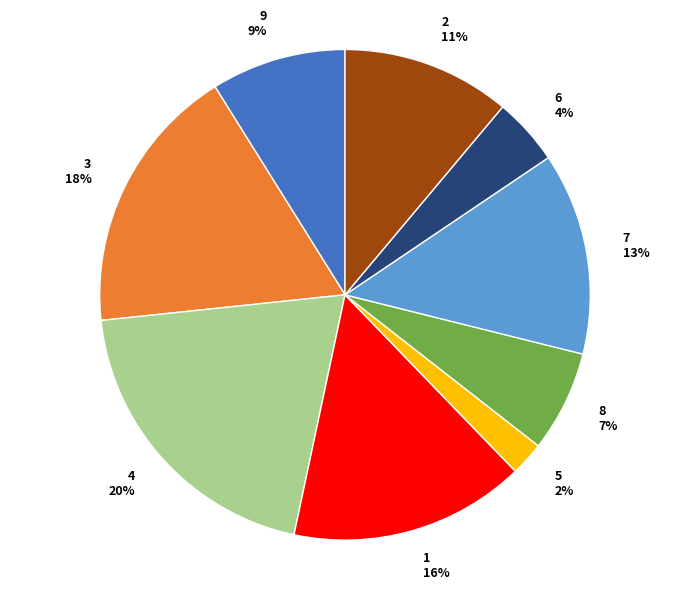

True or false: 2 accounts for 11% of the total.

True